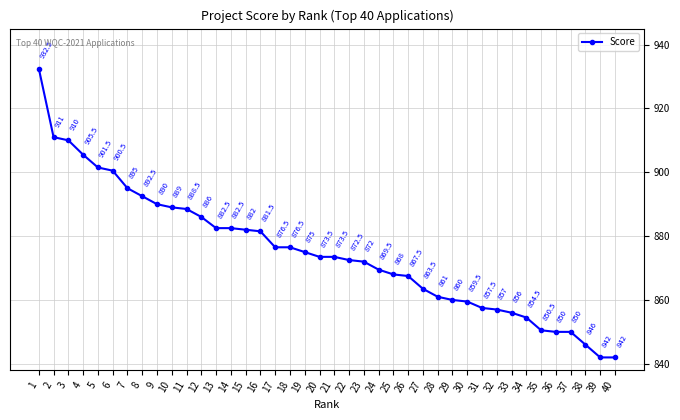

What is the greatest value displayed?

932.5